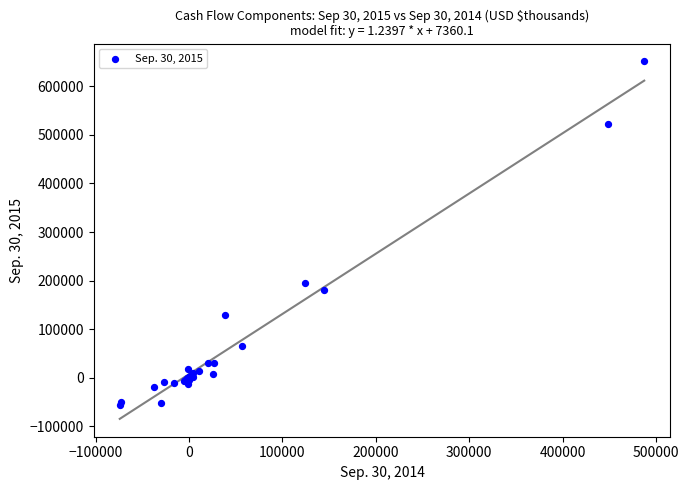

What Y value in the scatter plot is closest to 297898?

194611